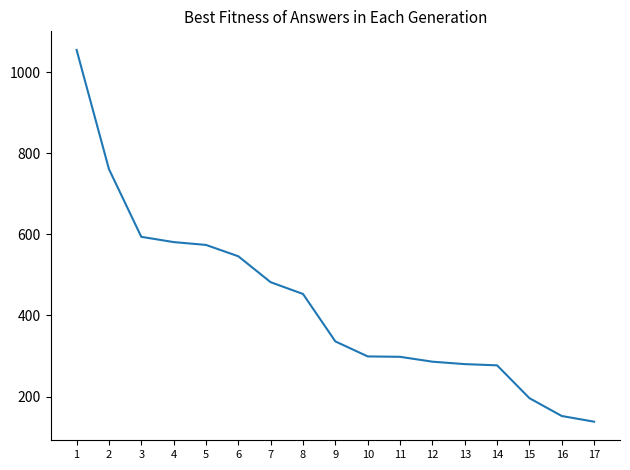

True or false: the data shows 160 at 10.

False